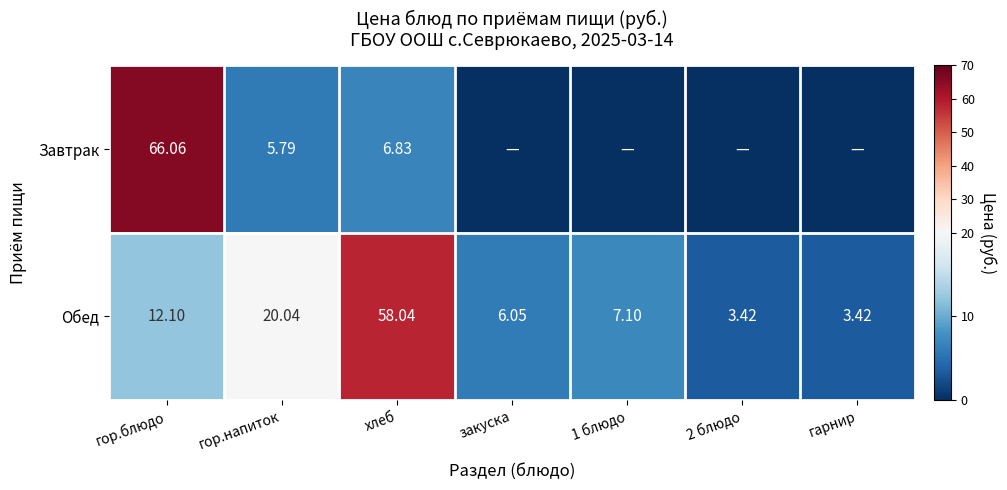

Between гор.напиток and хлеб, which series saw the biggest shift?

Обед